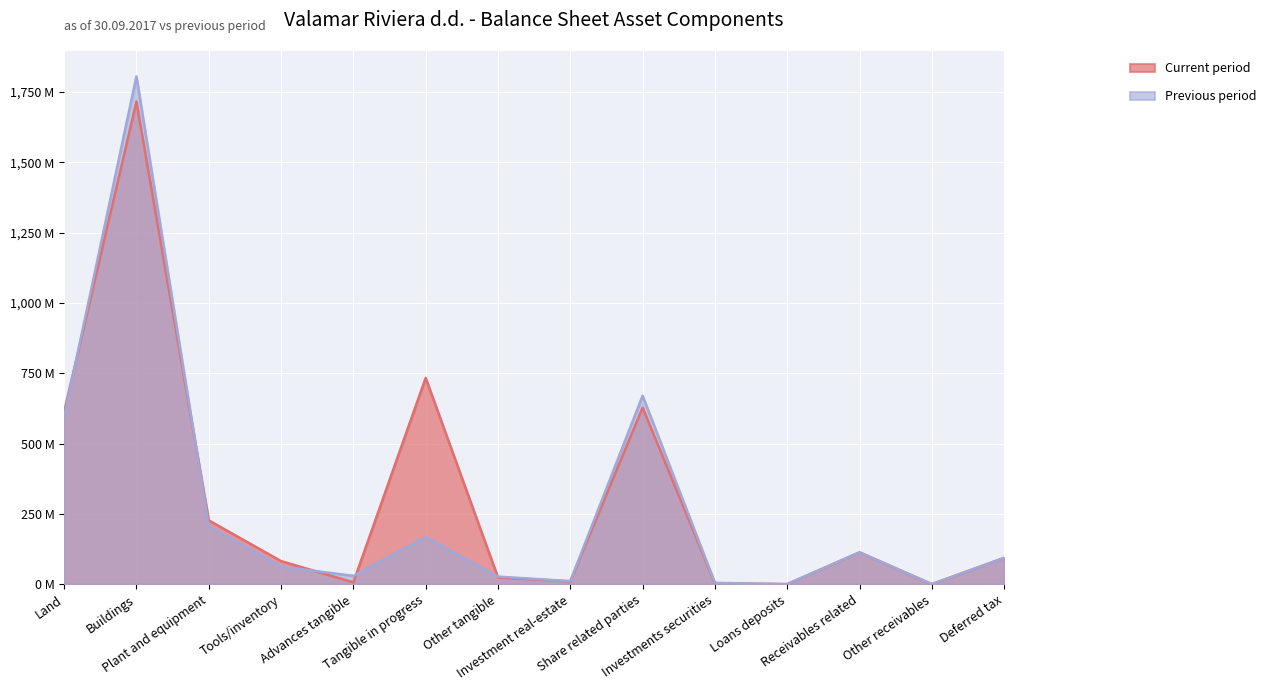

True or false: Previous period and Current period cross at least once.

True